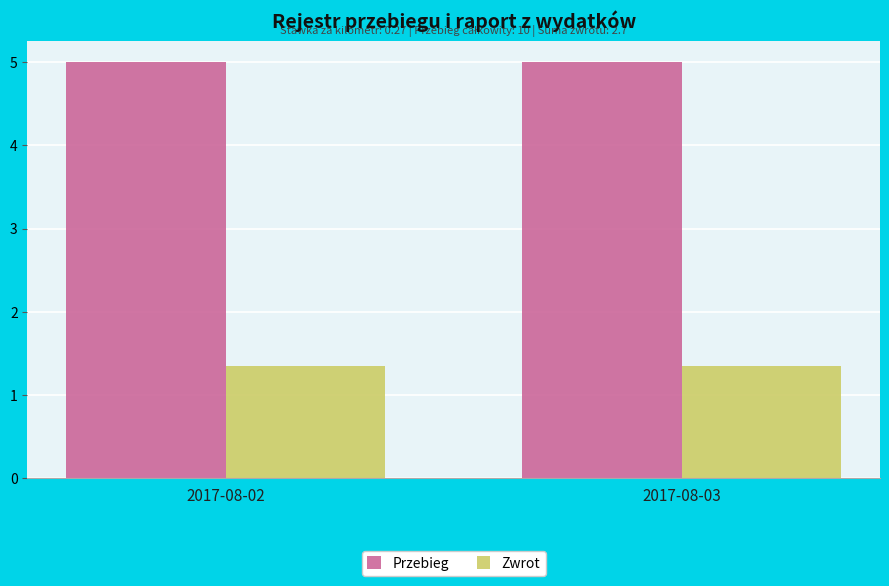

At 2017-08-02, list the series in order from largest to smallest.

Przebieg, Zwrot